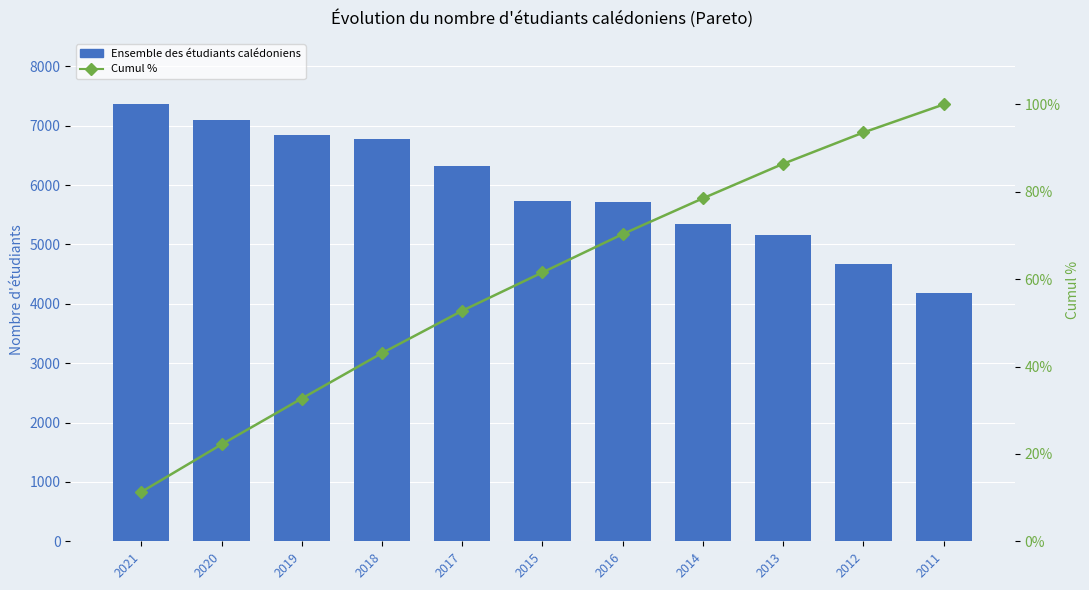

Which series has the largest total across all categories?

Ensemble des étudiants calédoniens